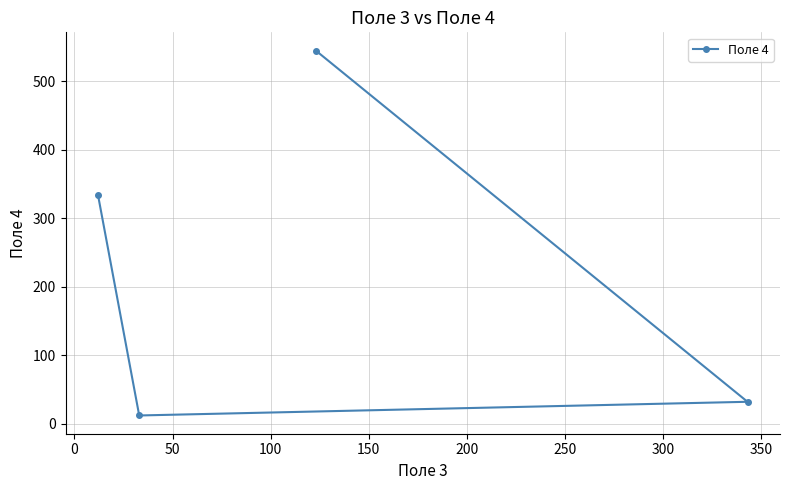

Is this an area chart (filled region under the line)?

No